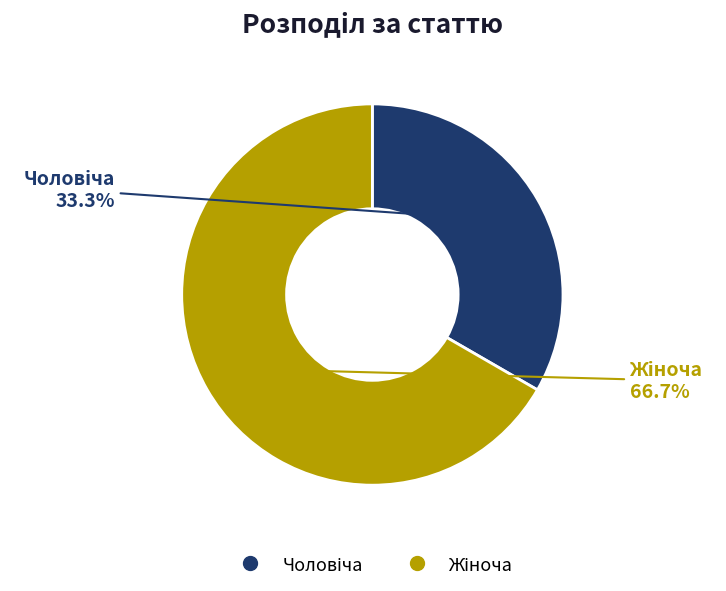

Count the number of slices in the pie.

2